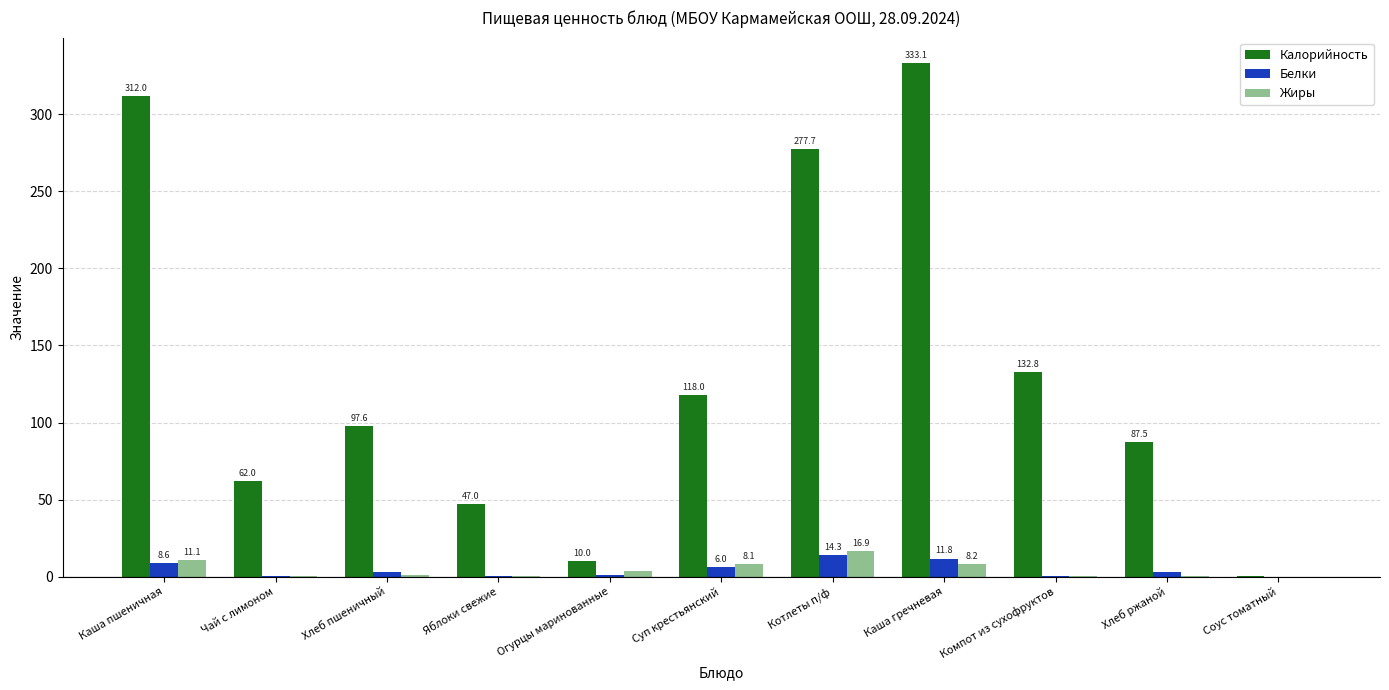

At which category is the sum across all series the highest?

Каша гречневая